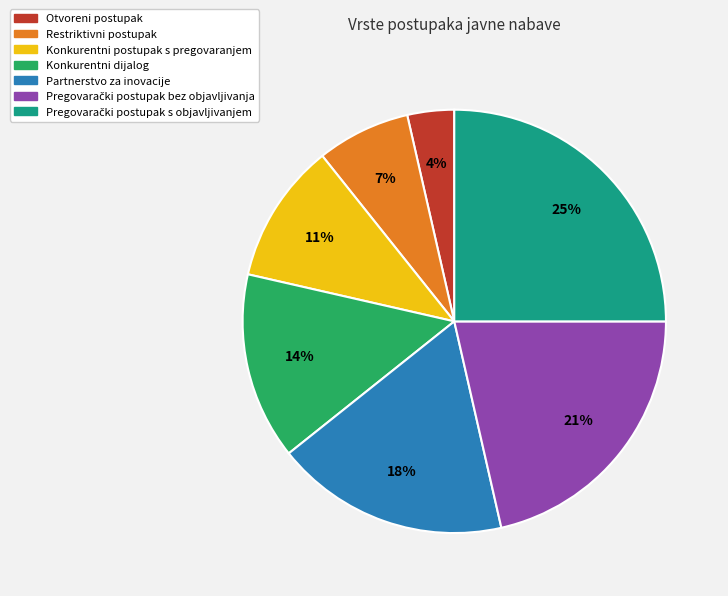

Between Konkurentni dijalog and Otvoreni postupak, which is larger?

Konkurentni dijalog